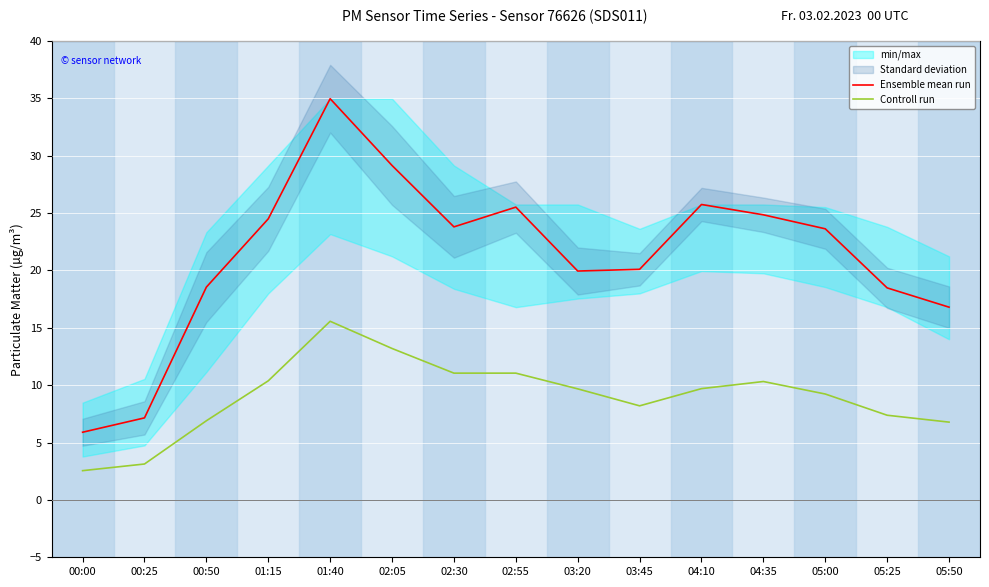

What is the lowest value of the Ensemble mean run series?

5.9